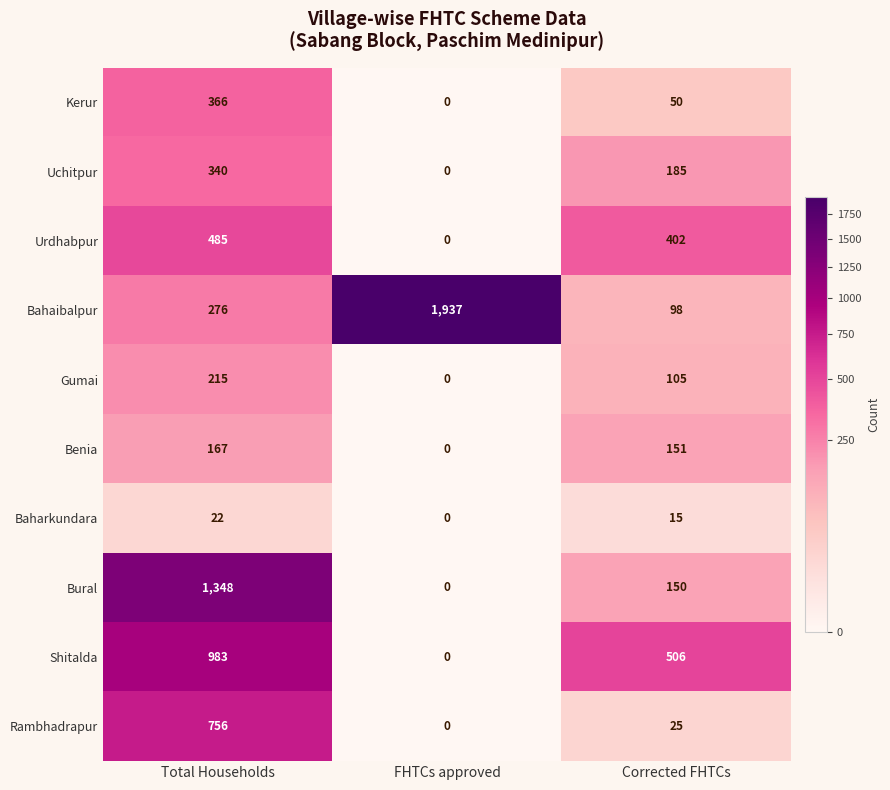

What is the total value across all series at Corrected FHTCs?

1687